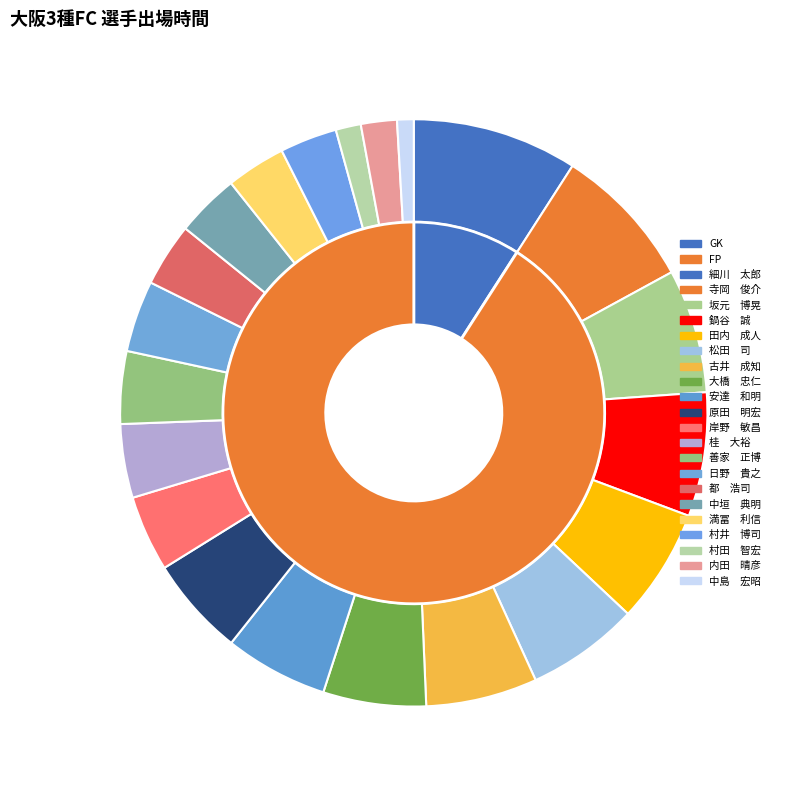

To the nearest percent, what is the difference between the 桂　大裕 and 原田　明宏 slice percentages?

1%